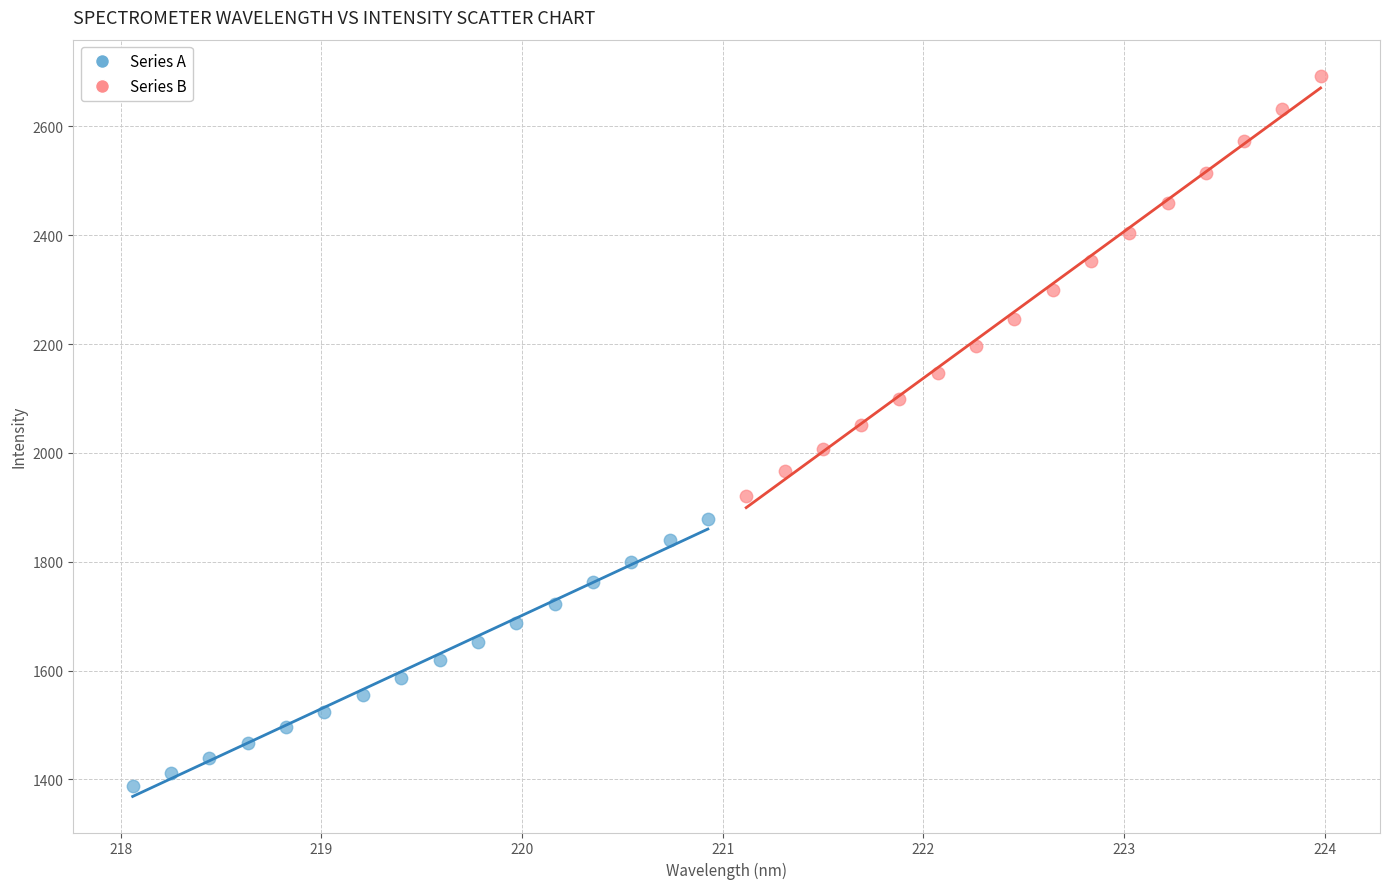

Which series contains the highest Y value?

Series B